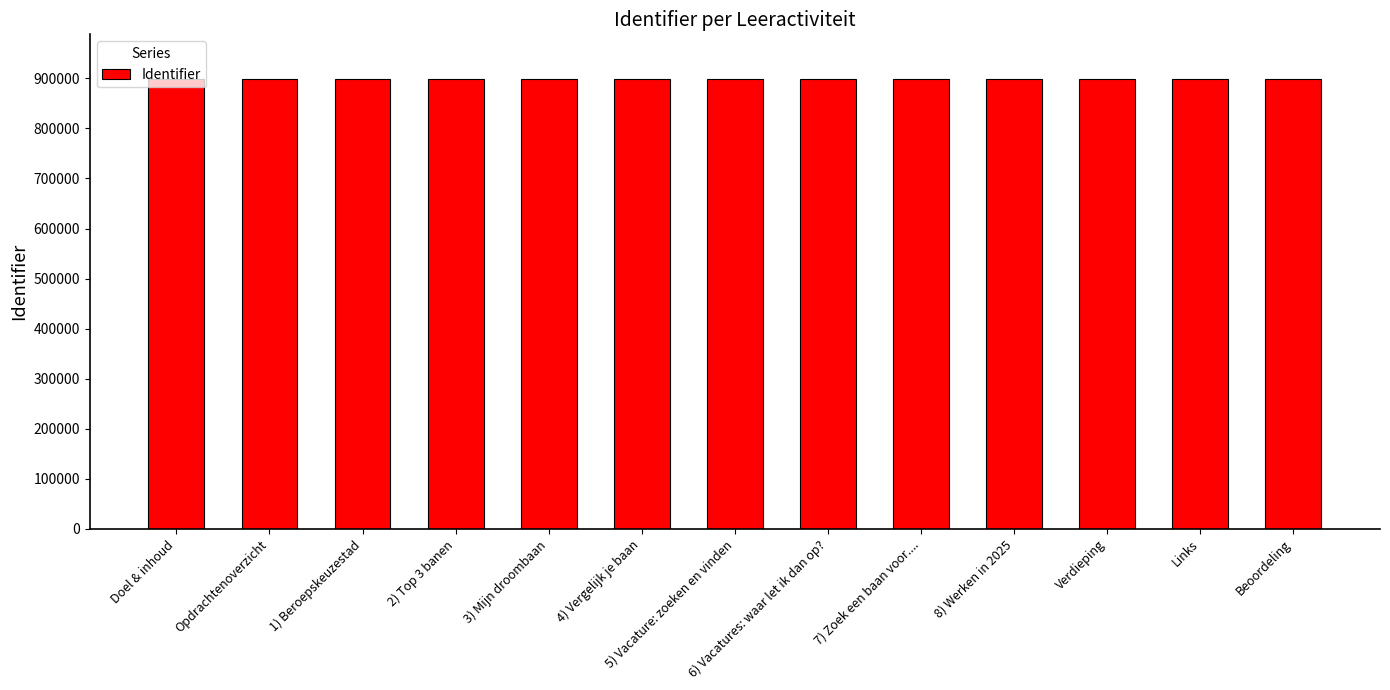

True or false: the data shows 897997 at 8) Werken in 2025.

True